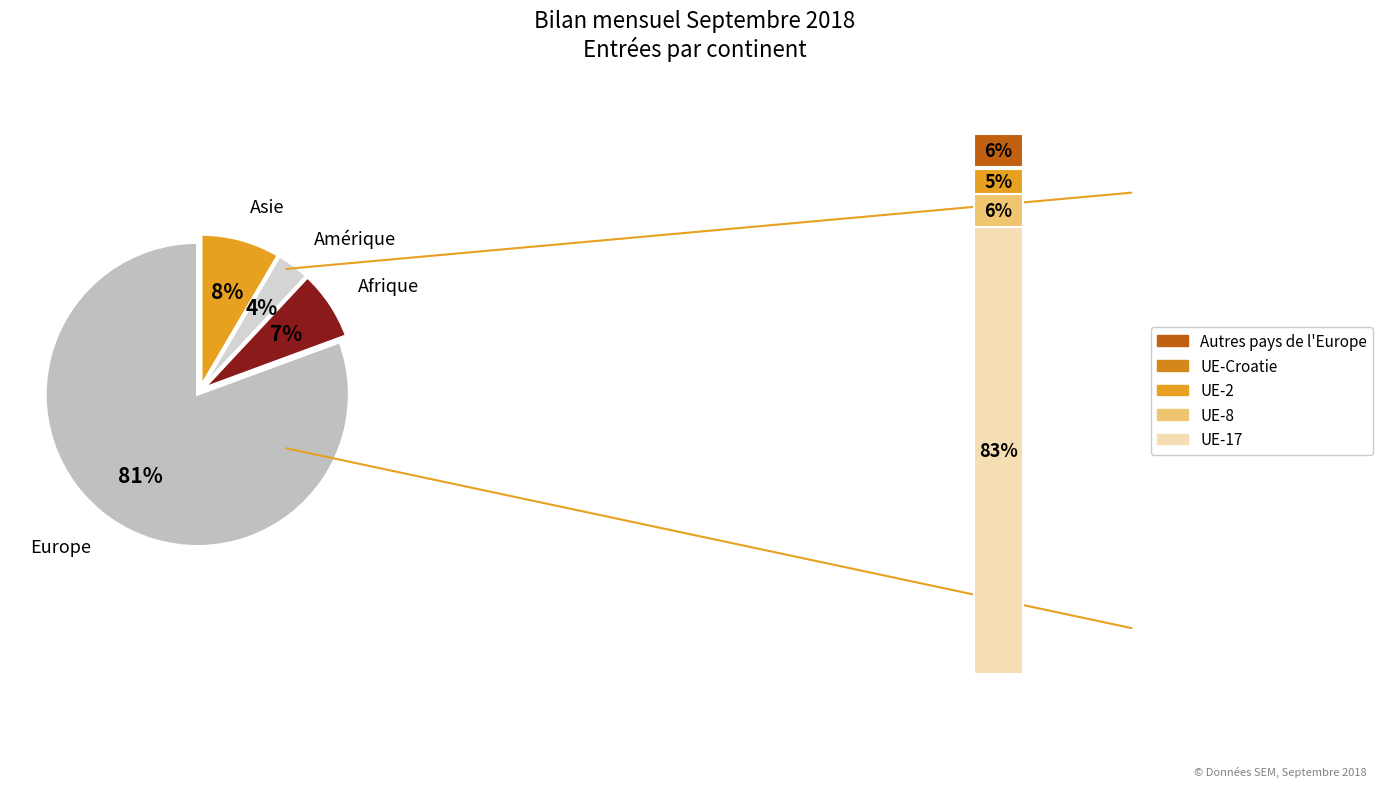

Does Amérique represent more than half of the total?

No